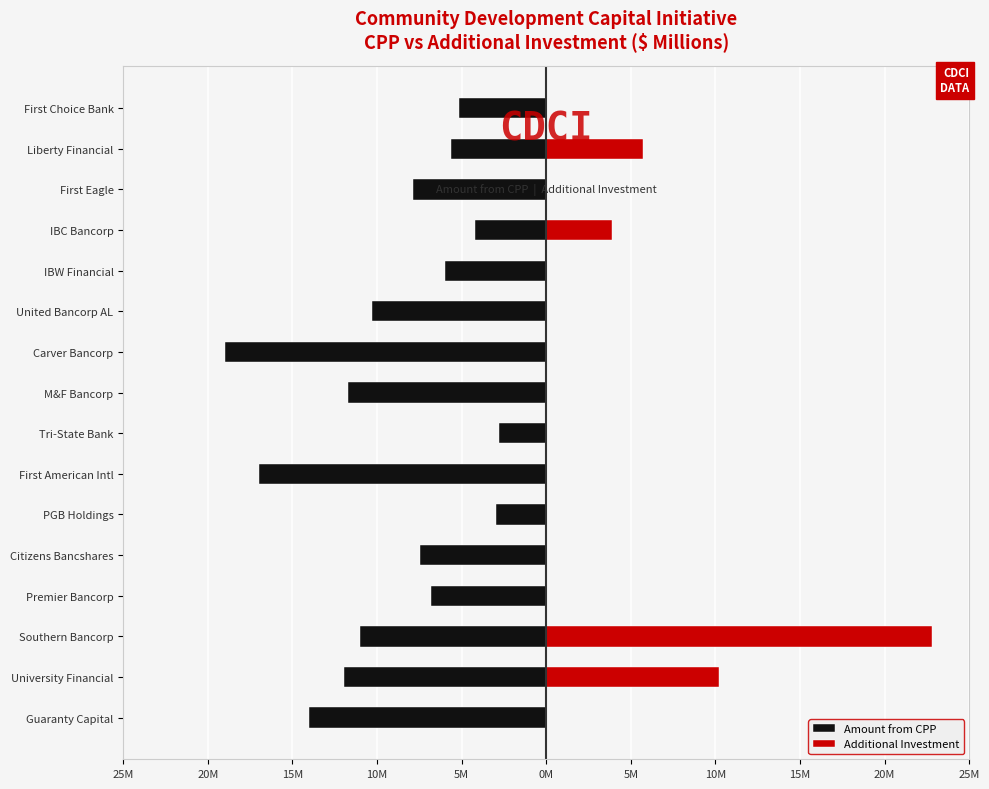

Rank the series by their average value, from lowest to highest.

Amount from CPP, Additional Investment